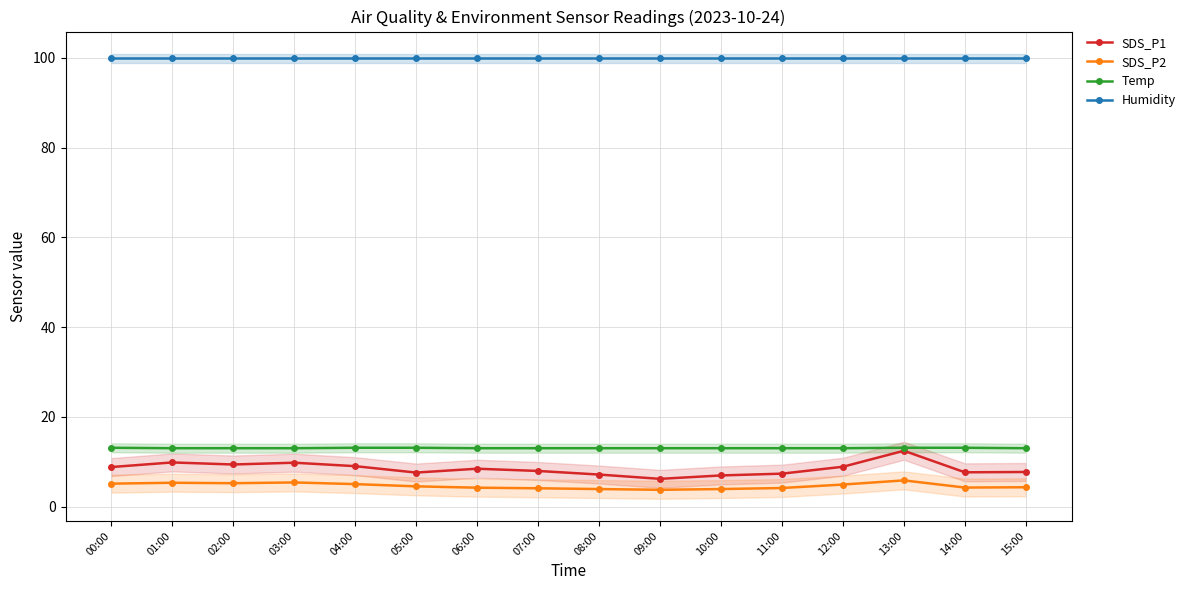

Reading left to right, what are all the values shown in this chart?

SDS_P1: 8.8	9.8	9.4	9.8	9.0	7.6	8.4	7.9	7.1	6.2	6.9	7.3	8.9	12.4	7.6	7.7
SDS_P2: 5.1	5.3	5.2	5.4	5.0	4.5	4.2	4.1	3.9	3.7	3.9	4.1	4.9	5.8	4.2	4.3
Temp: 13.1	13.0	13.0	13.0	13.1	13.1	13.0	13.0	13.0	13.0	13.0	13.0	13.0	13.1	13.1	13.0
Humidity: 99.9	99.9	99.9	99.9	99.9	99.9	99.9	99.9	99.9	99.9	99.9	99.9	99.9	99.9	99.9	99.9